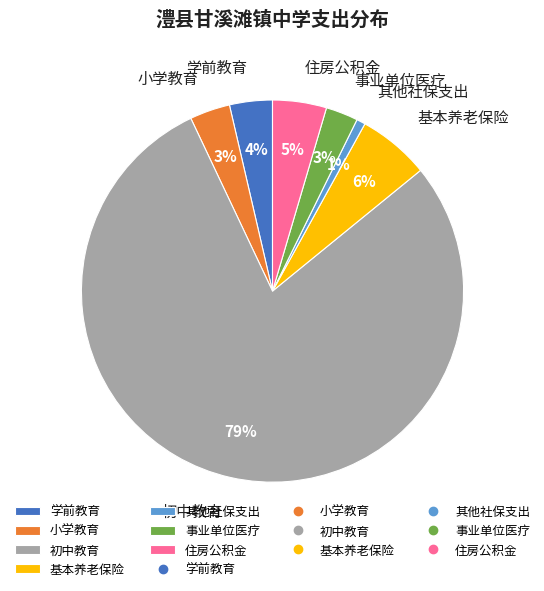

To the nearest percent, what portion does 住房公积金 represent?

5%